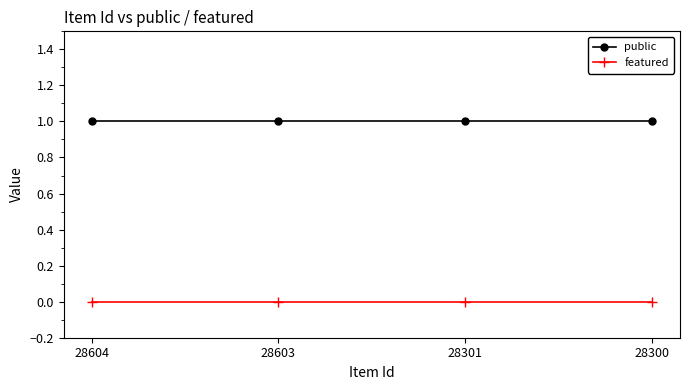

List the series in order of their overall mean, highest first.

public, featured